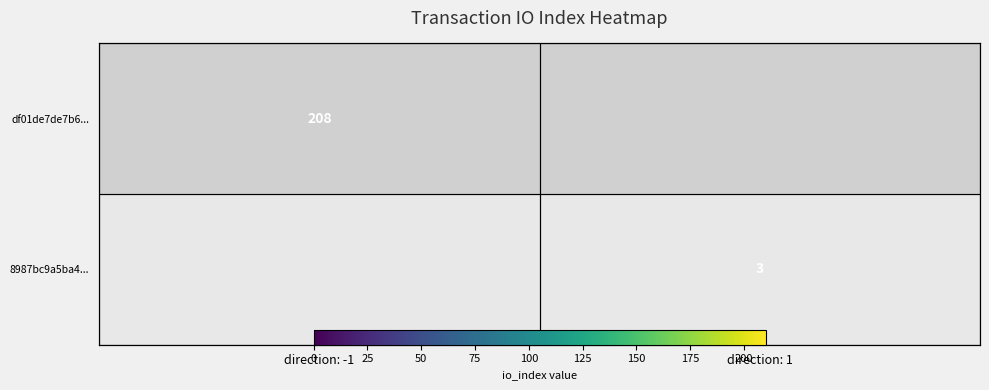

What is the difference between the maximum and minimum values in the 8987bc9a5ba4... series?

3